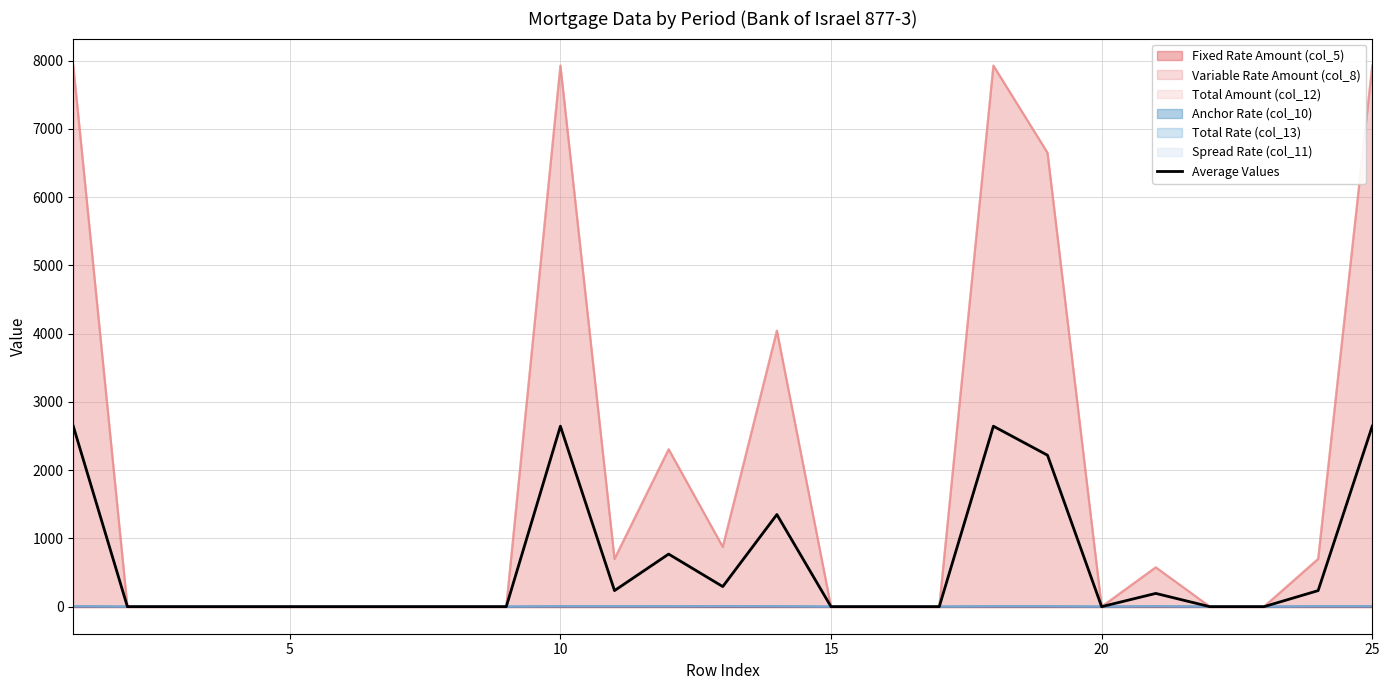

Is it true that the value at 15 is 1148.5?

False